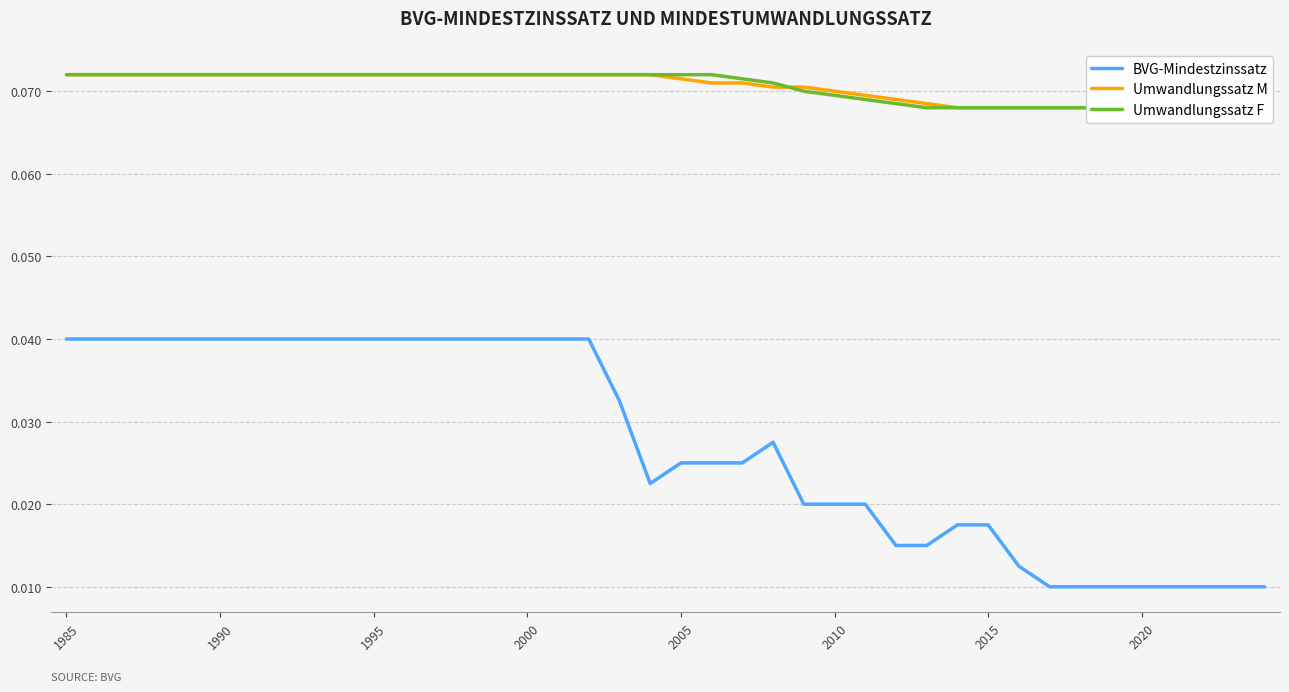

In BVG-Mindestzinssatz, how many points are higher than both neighbors (excluding endpoints)?

1